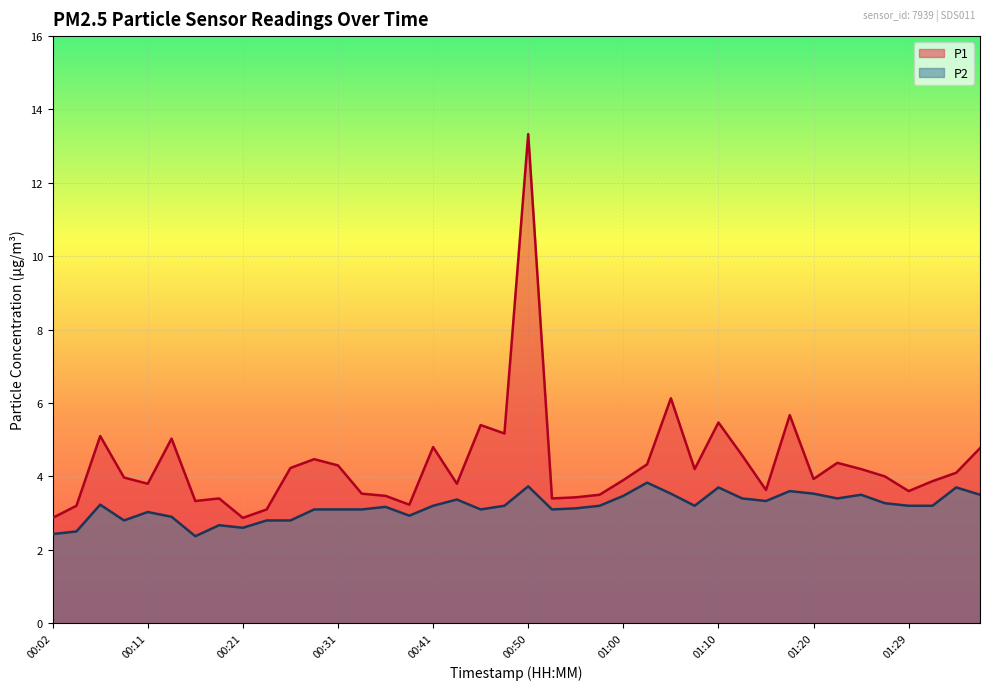

The value of P2 at 01:27 is 5.8. True or false?

False